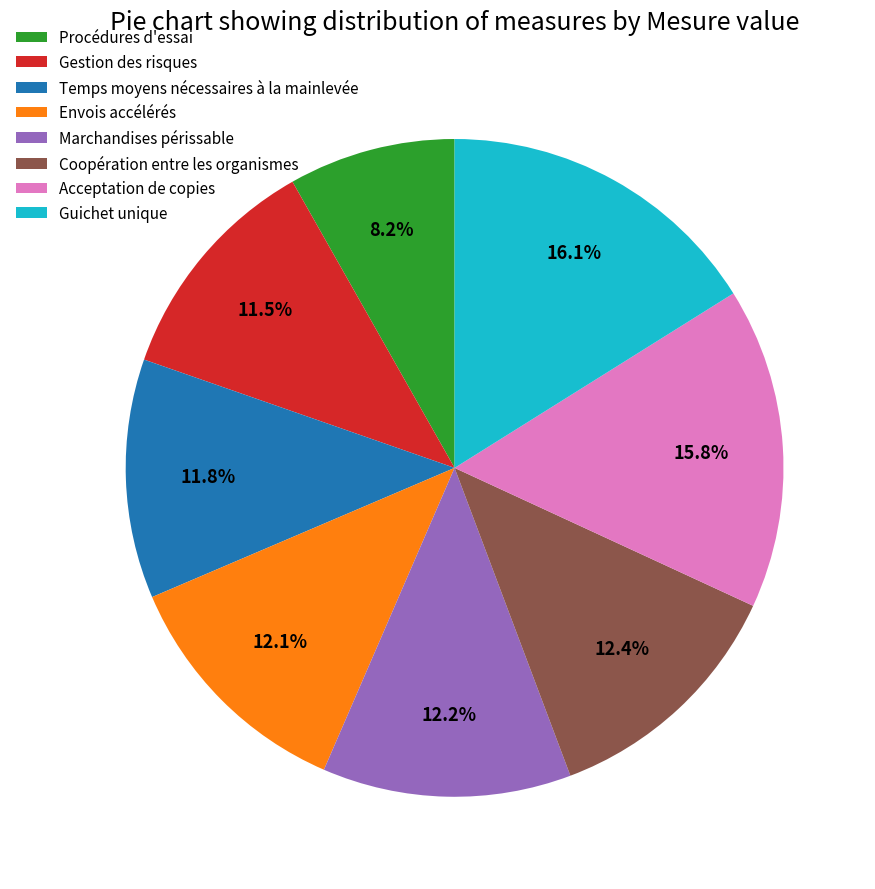

To the nearest percent, what portion does Procédures d'essai represent?

8%